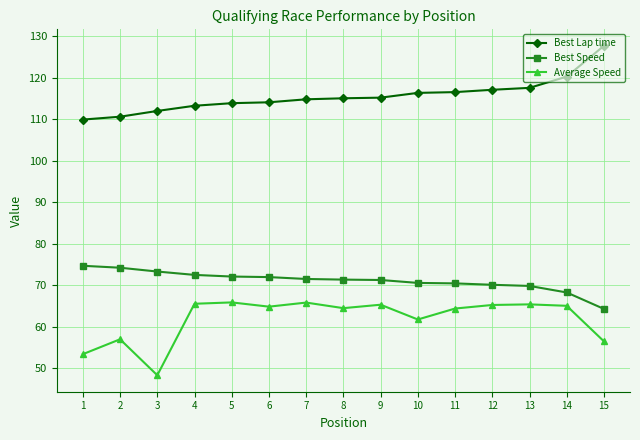

At which label does Best Lap time reach its peak?

15